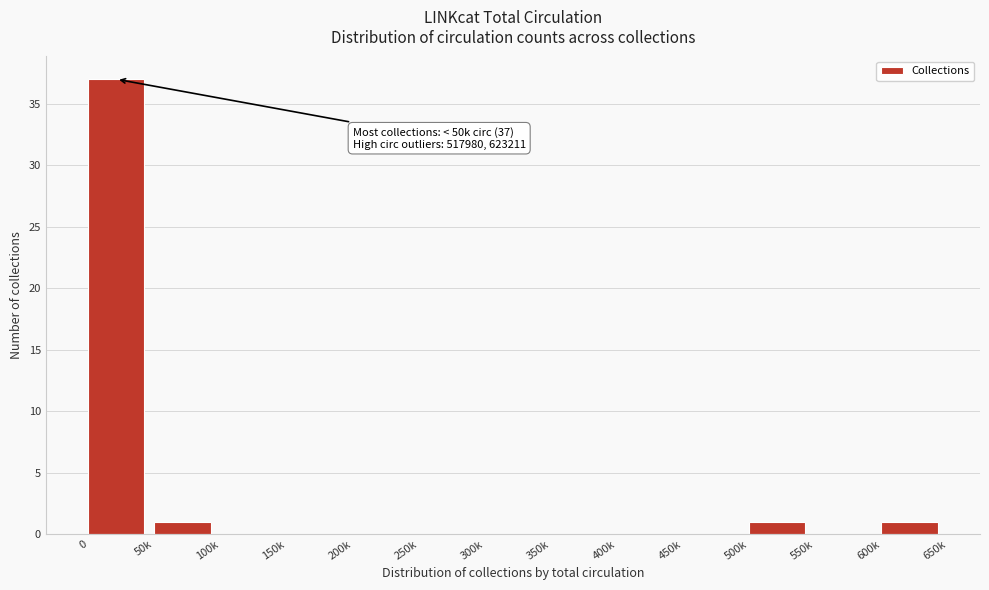

Reading left to right, what are all the values shown in this chart?

0=37	50k=1	100k=0	150k=0	200k=0	250k=0	300k=0	350k=0	400k=0	450k=0	500k=1	550k=0	600k=1